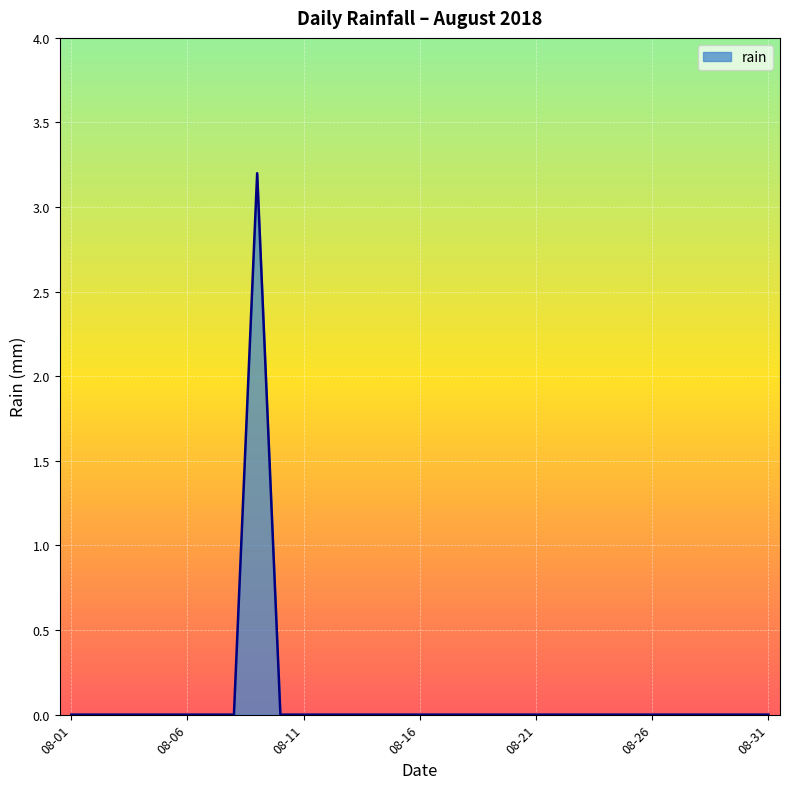

What is the greatest value displayed?

3.2